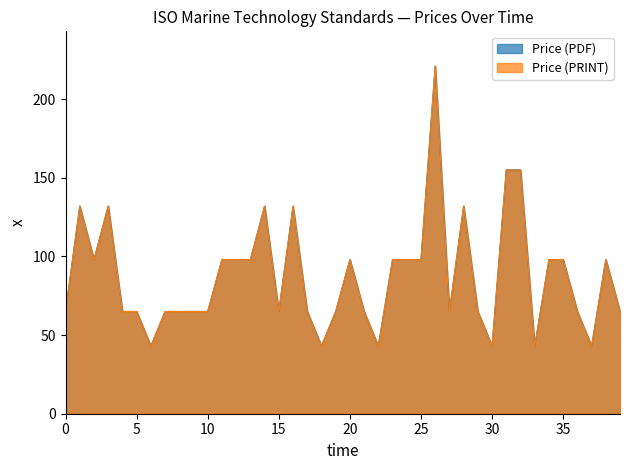

Reading left to right, what are all the values shown in this chart?

Price (PDF): 65	132	98	132	65	65	43	65	65	65	65	98	98	98	132	65	132	65	43	65	98	65	43	98	98	98	221	65	132	65	43	155	155	43	98	98	65	43	98	65
Price (PRINT): 65	132	98	132	65	65	43	65	65	65	65	98	98	98	132	65	132	65	43	65	98	65	43	98	98	98	221	65	132	65	43	155	155	43	98	98	65	43	98	65